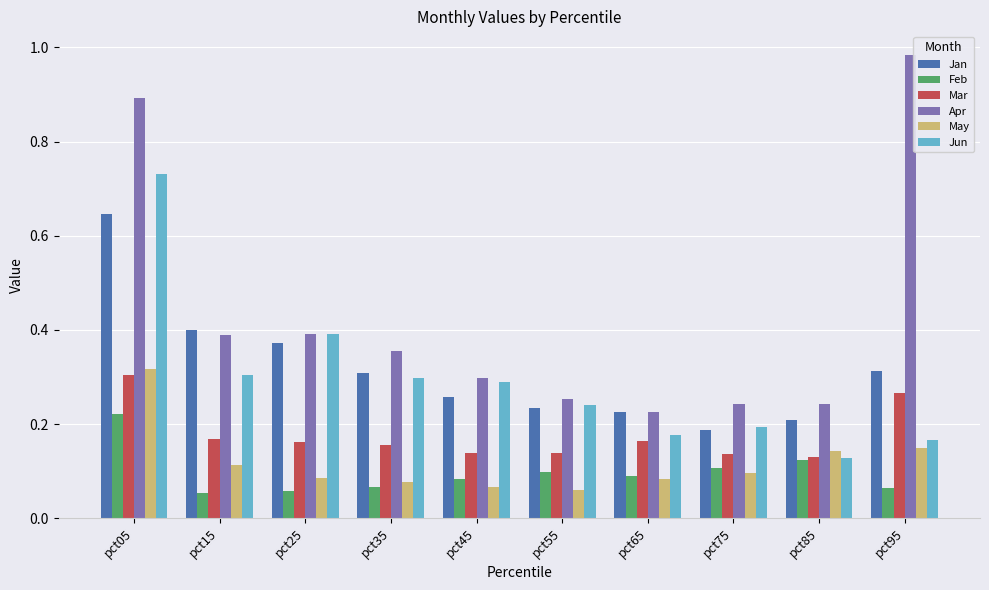

The value of Apr at pct95 is 1.6. True or false?

False